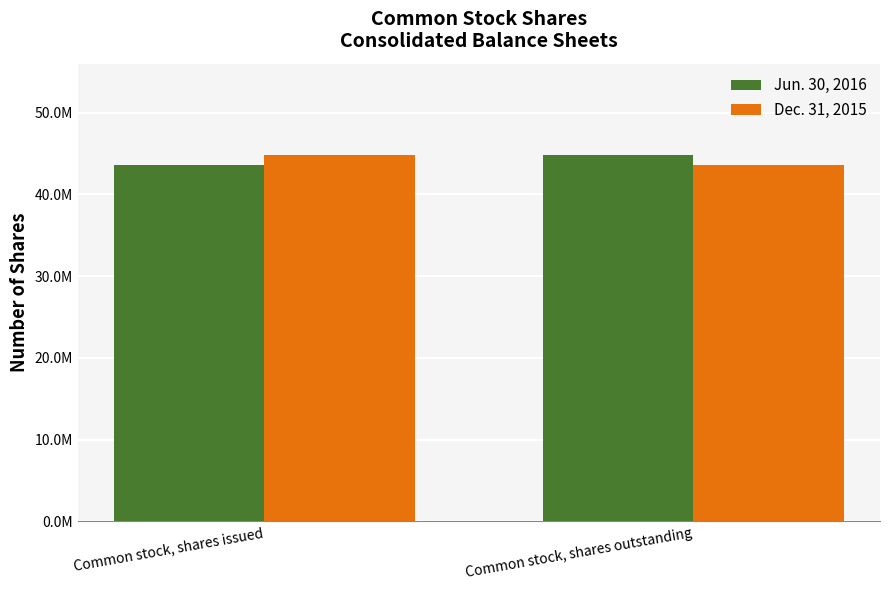

What is the value of the Jun. 30, 2016 bar at the 1st from the left?

43619867